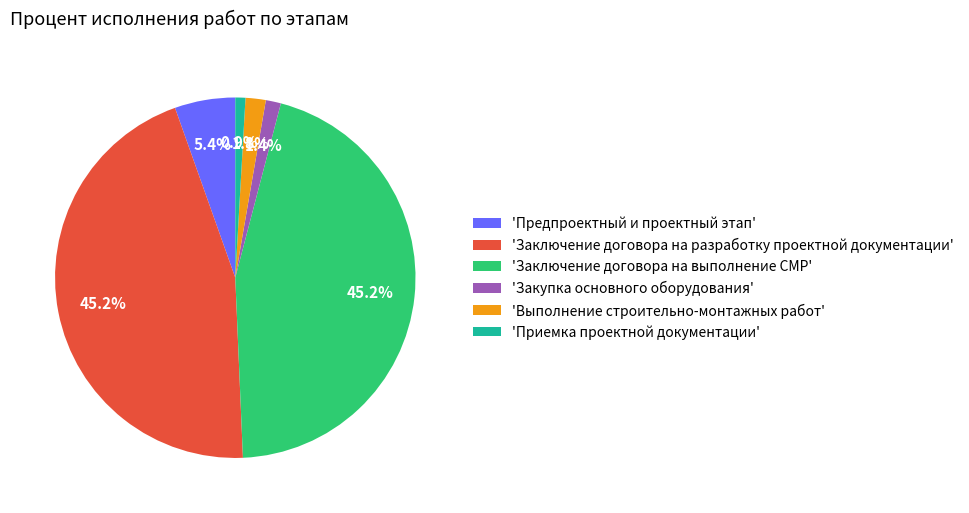

What is the total percentage of 'Заключение договора на выполнение СМР' and 'Заключение договора на разработку проектной документации'?

90.5%